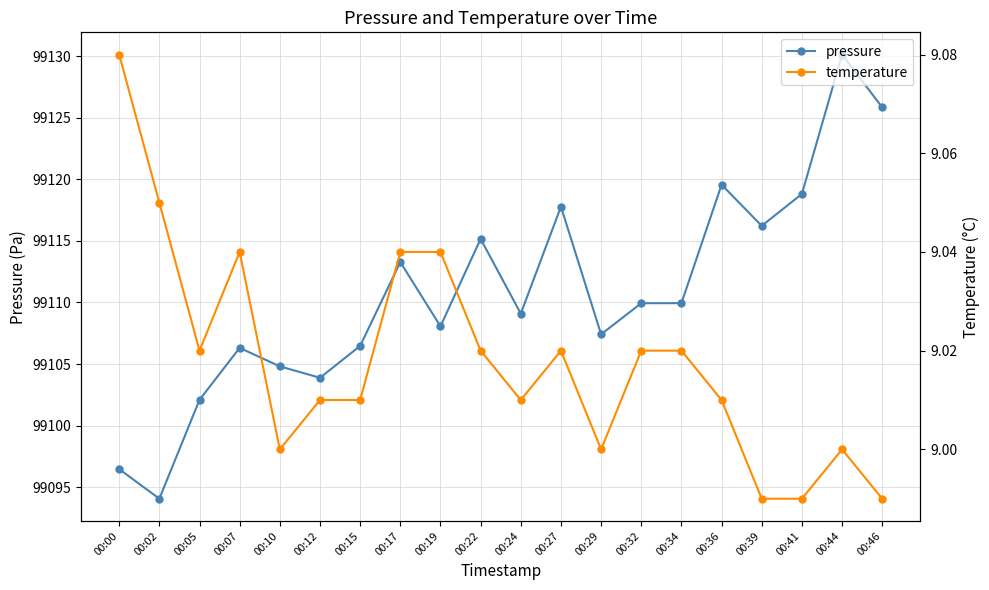

At which label does temperature first exceed 9?

00:00